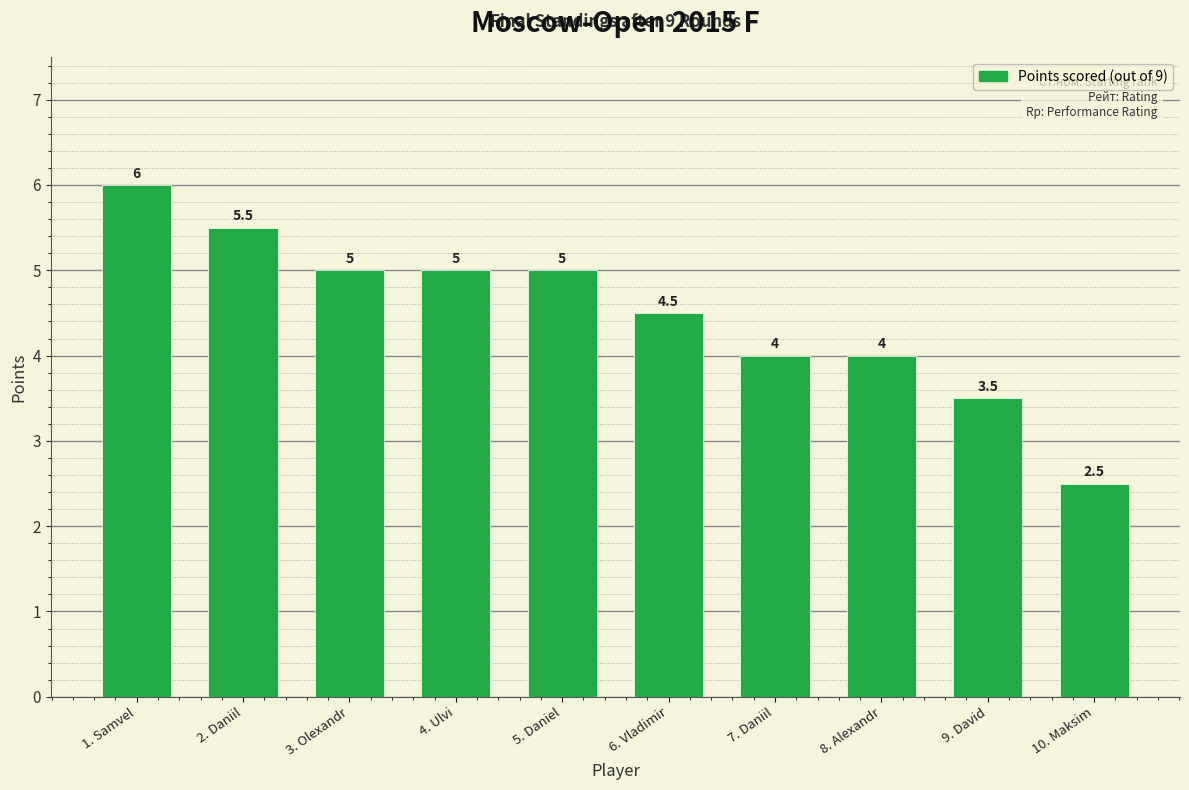

Reading right to left, list all the values displayed in this chart.

10. Maksim=2.5	9. David=3.5	8. Alexandr=4.0	7. Daniil=4.0	6. Vladimir=4.5	5. Daniel=5.0	4. Ulvi=5.0	3. Olexandr=5.0	2. Daniil=5.5	1. Samvel=6.0